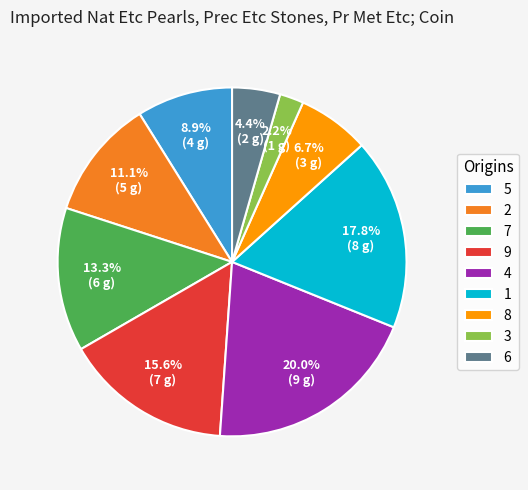

What is the largest slice in the pie chart?

4